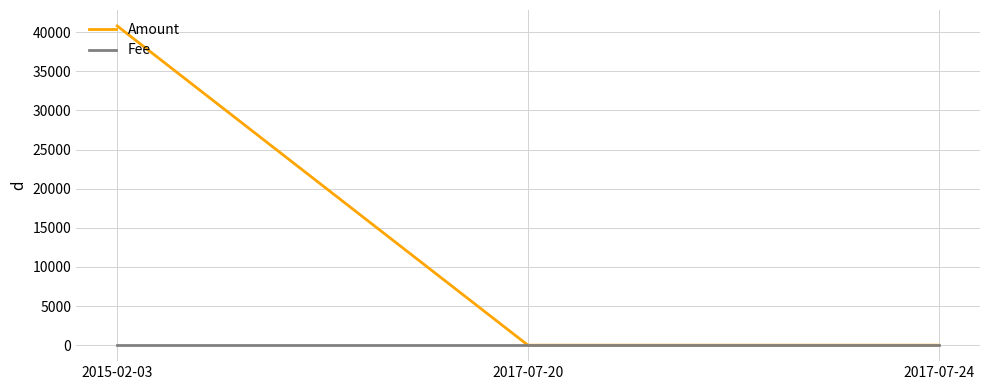

What is the approximate value of Fee at 2017-07-20?

1